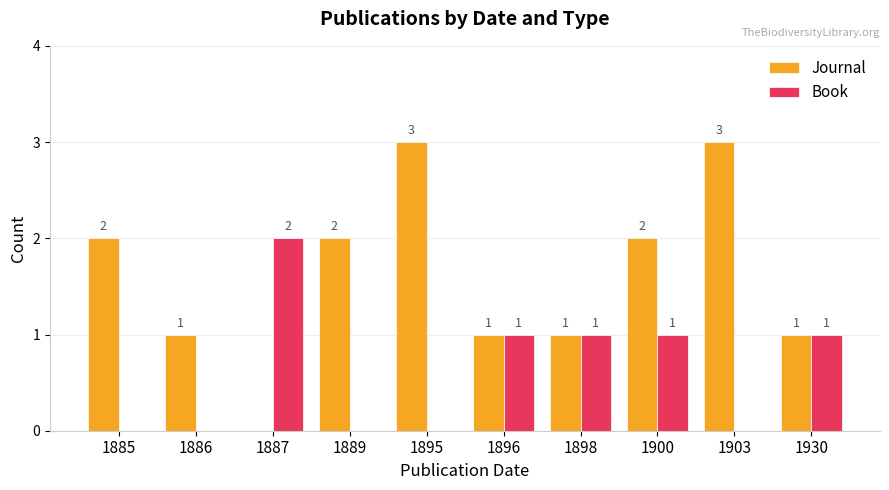

Which series changed the most between 1885 and 1886?

Journal